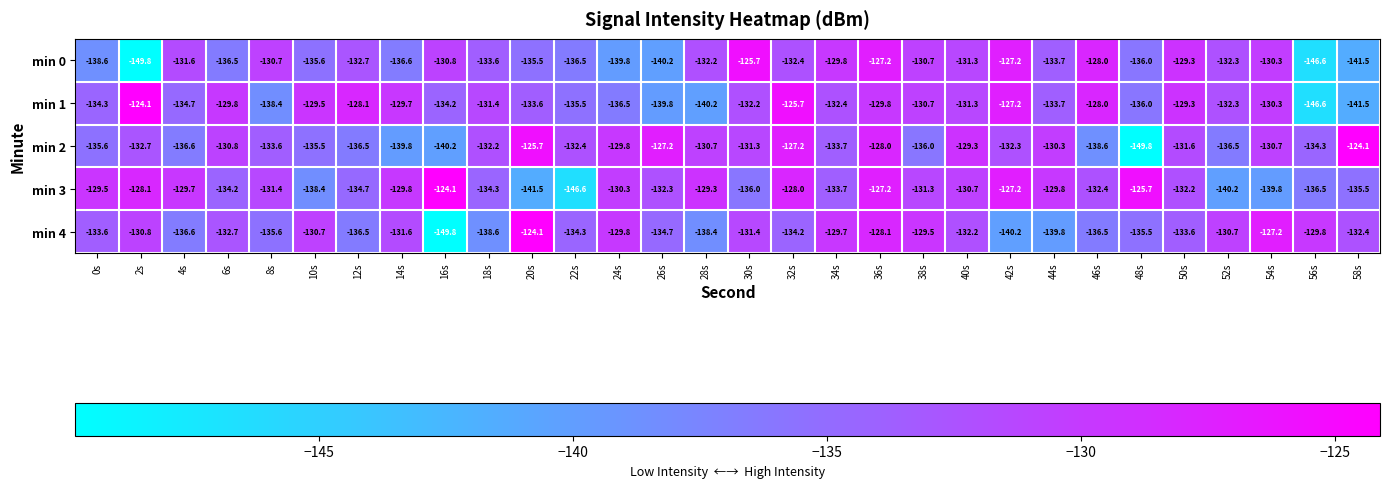

How many values in the min 1 series exceed -132?

14